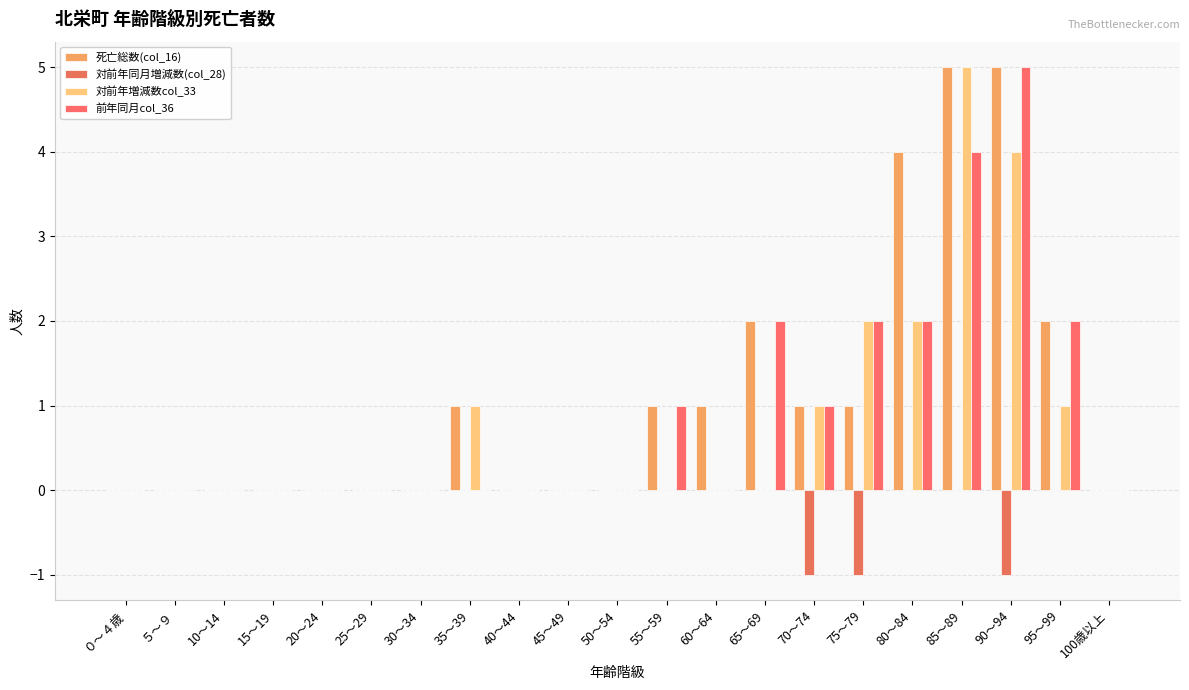

What position from the left is 100歳以上?

21